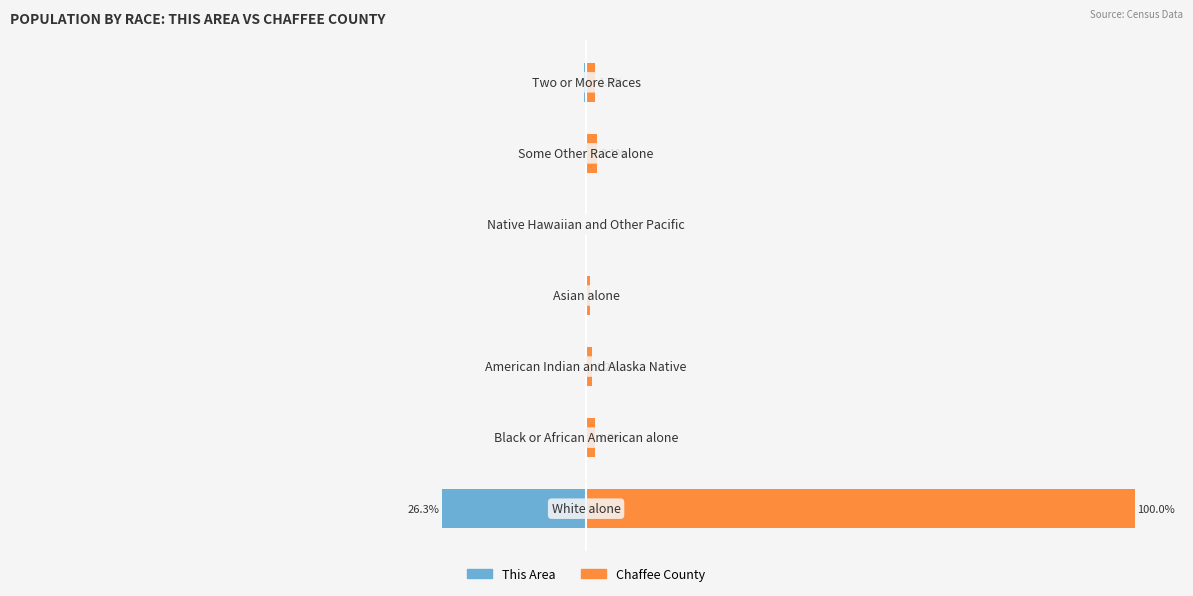

Reading right to left, what are all the values shown in this chart?

This Area: 6=-0.4	5=-0.2	4=-0.0	3=-0.1	2=-0.3	1=-0.0	0=-26.3
Chaffee County: 6=1.7	5=2.1	4=0.1	3=0.6	2=1.2	1=1.7	0=100.0